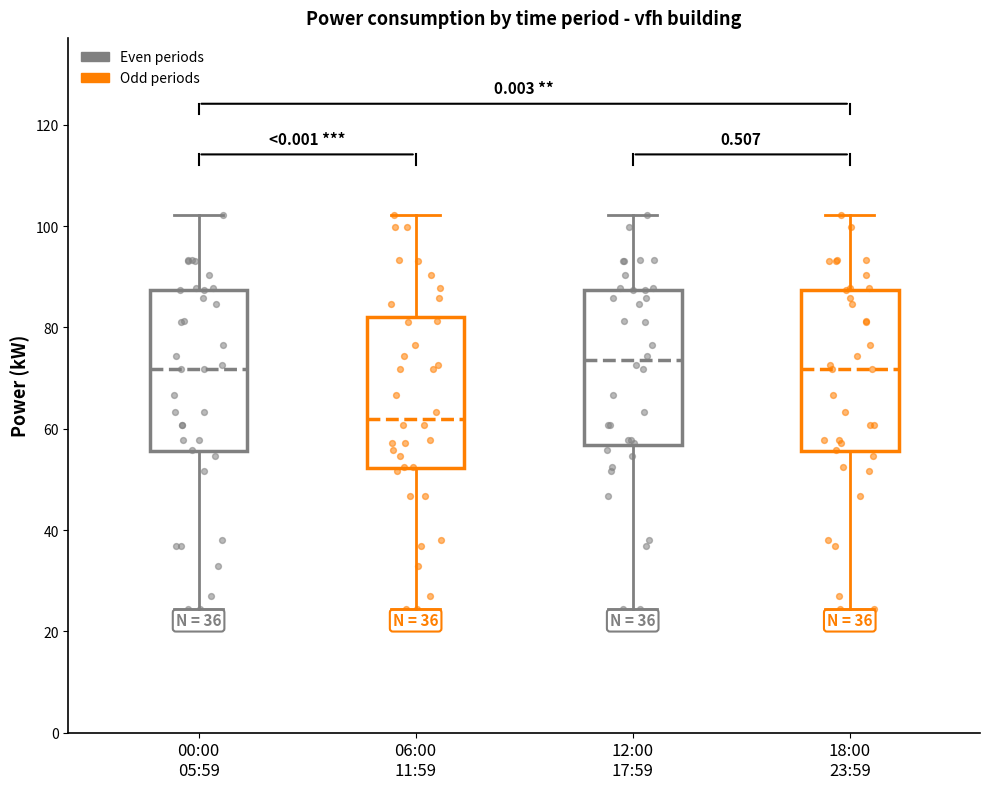

Reading left to right, read every box against the y-axis: the position of its median line, the range the box covers, and the ends of its whiskers. The values are not printed on the chart, so give them approximately, as read against the axis.

00:00 05:59: median 72, box 56 to 88, whiskers 24 to 102
06:00 11:59: median 62, box 52 to 82, whiskers 24 to 102
12:00 17:59: median 74, box 56 to 88, whiskers 24 to 102
18:00 23:59: median 72, box 56 to 88, whiskers 24 to 102